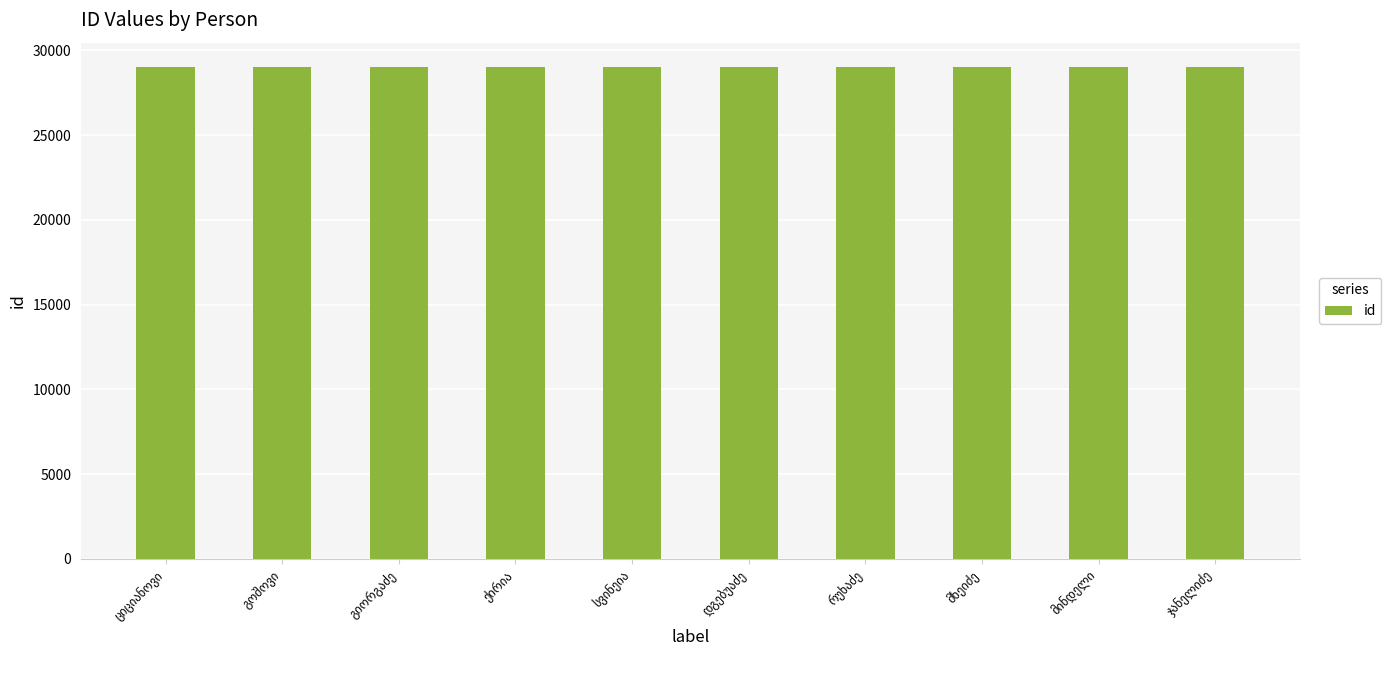

What is the value of the 6th bar from the left?

28989